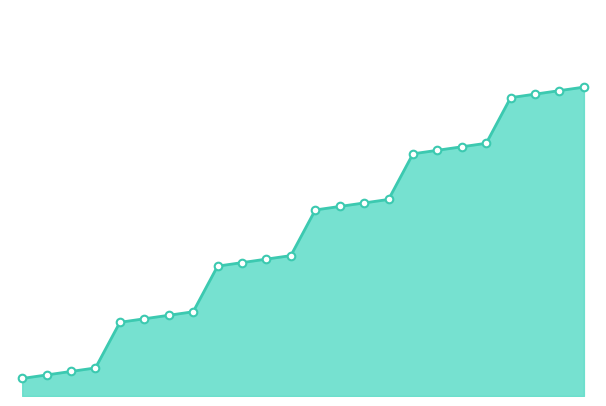

Does the chart have visible grid lines?

No